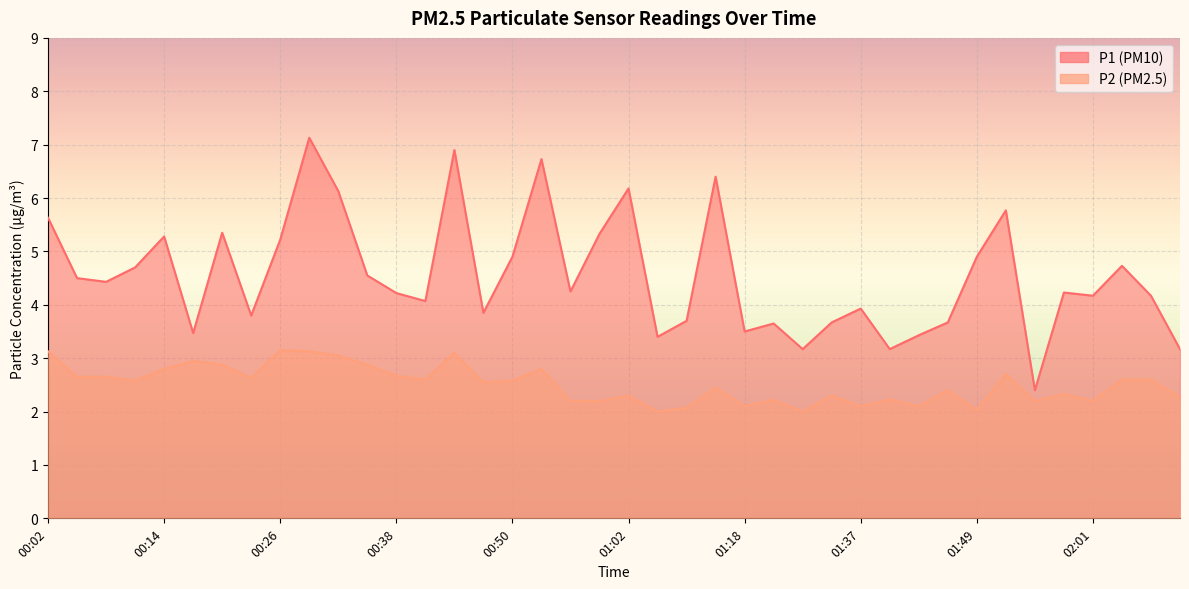

True or false: P1 and P2 intersect in this chart.

False